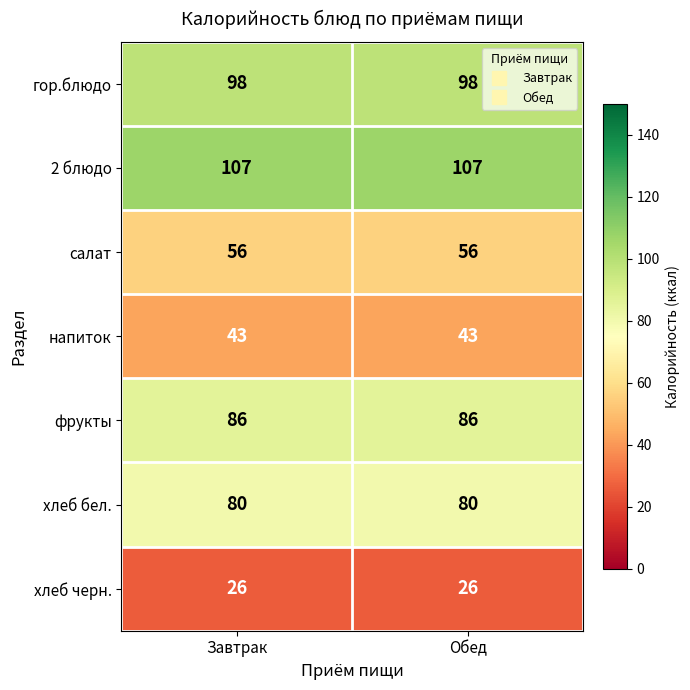

Reading left to right, list all the values displayed in this chart.

гор.блюдо: Завтрак=98	Обед=98
2 блюдо: Завтрак=107	Обед=107
салат: Завтрак=56	Обед=56
напиток: Завтрак=43	Обед=43
фрукты: Завтрак=86	Обед=86
хлеб бел.: Завтрак=80	Обед=80
хлеб черн.: Завтрак=26	Обед=26